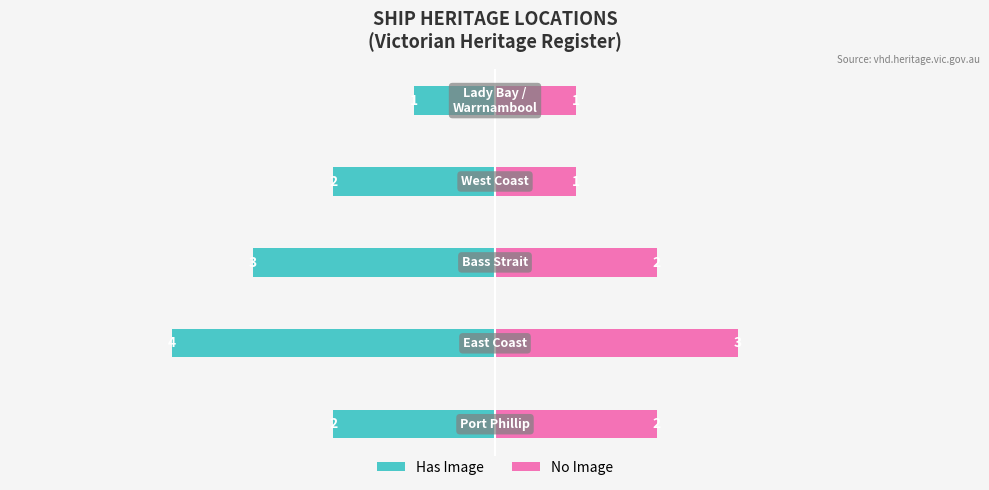

What is the sum of the Has Image values at 0 and 3?

-4